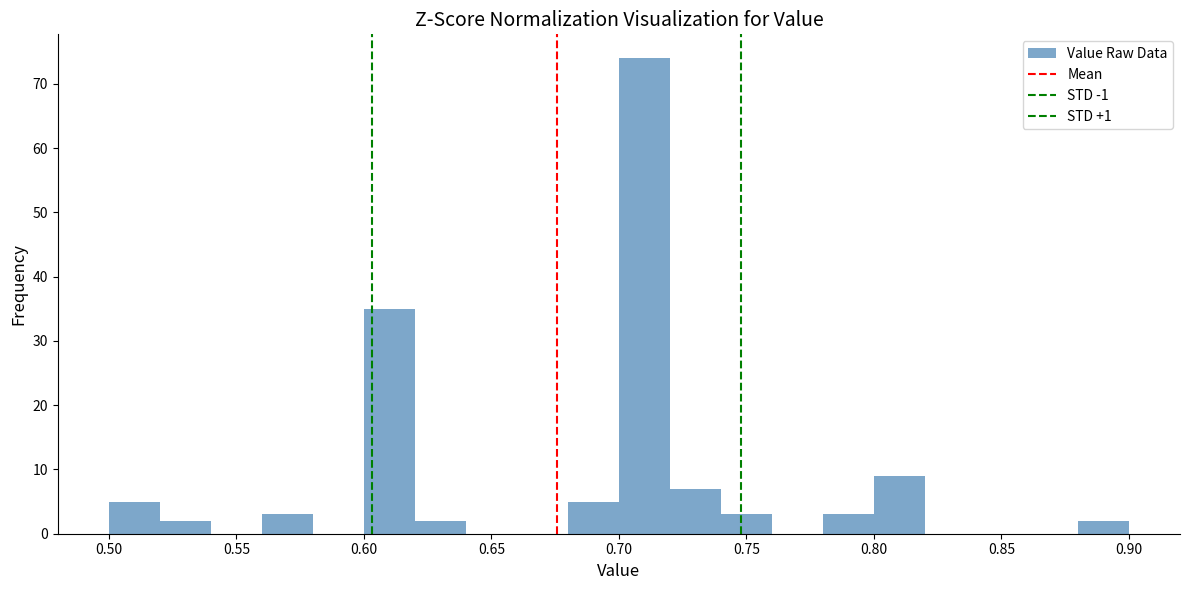

Which range on the x-axis has the tallest bar?

0.70 to 0.72